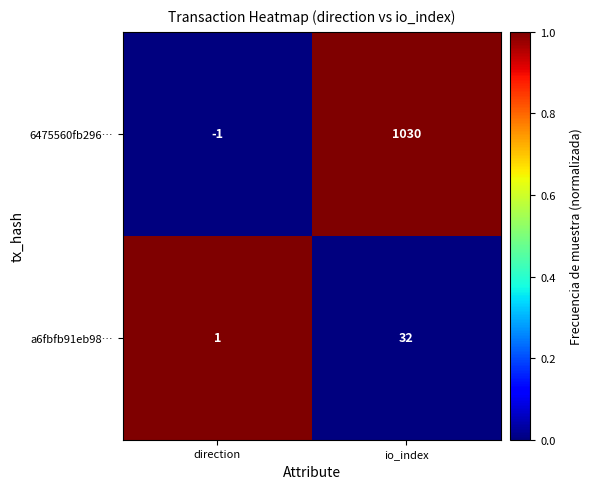

The a6fbfb91eb98… series shows 21 at io_index. True or false?

False